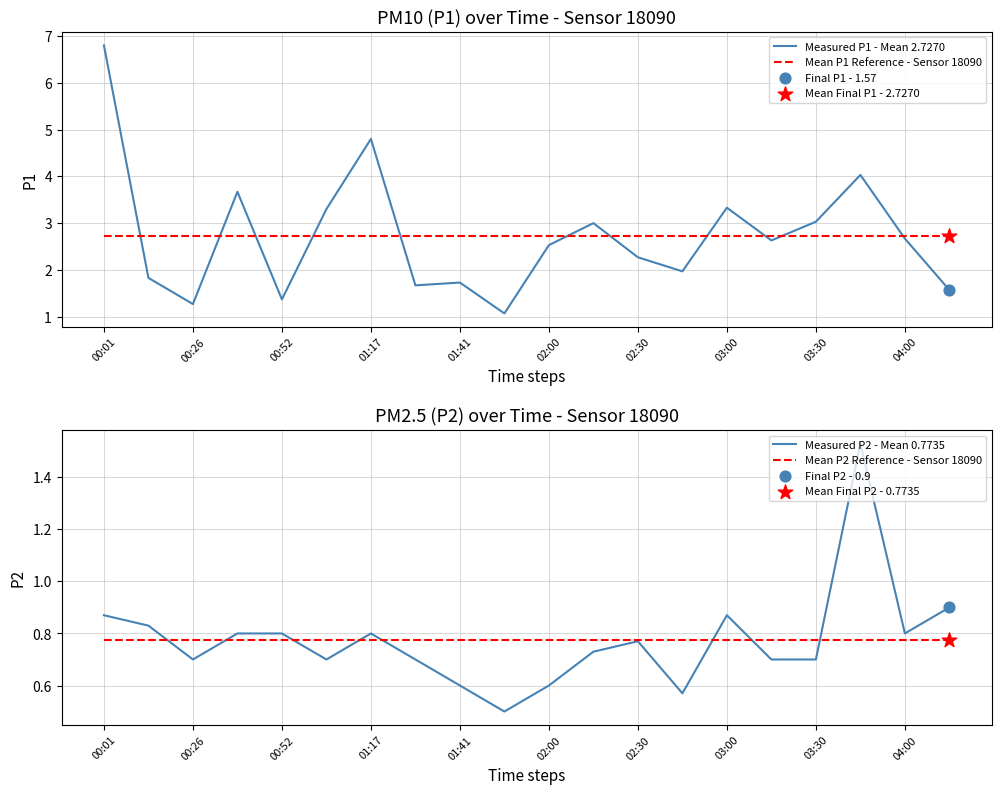

Which series has the largest total across all categories?

Measured P1 - Mean 2.7270